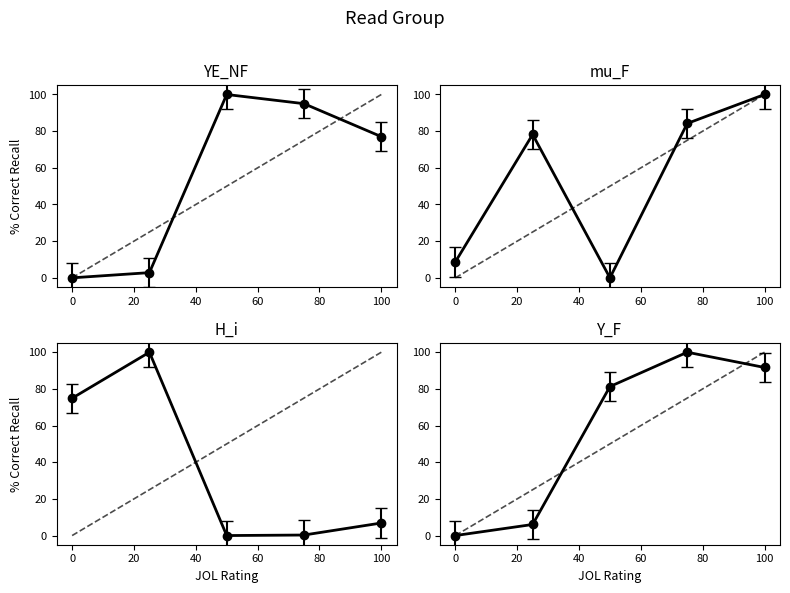

How many lines are shown in the chart?

4